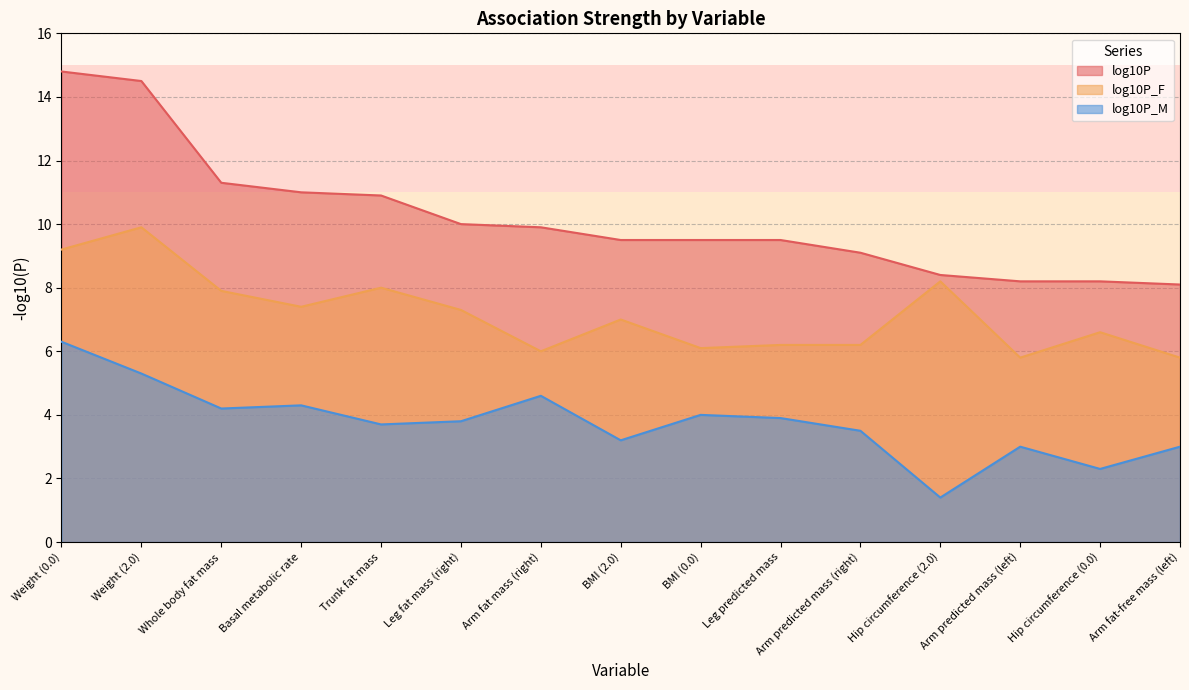

Rank the categories by log10P_F value from lowest to highest.

Arm predicted mass (left), Arm fat-free mass (left), Arm fat mass (right), BMI (0.0), Leg predicted mass, Arm predicted mass (right), Hip circumference (0.0), BMI (2.0), Leg fat mass (right), Basal metabolic rate, Whole body fat mass, Trunk fat mass, Hip circumference (2.0), Weight (0.0), Weight (2.0)